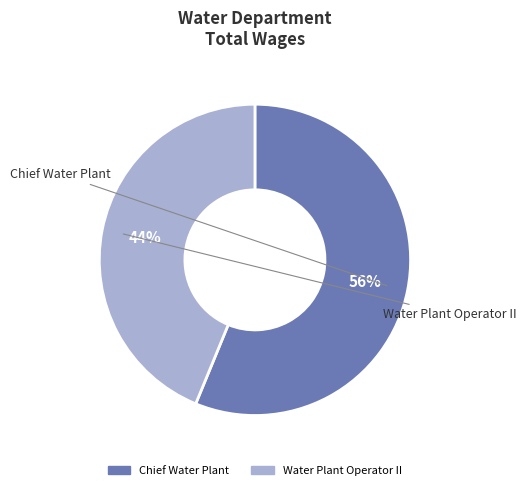

Count the number of slices in the pie.

2